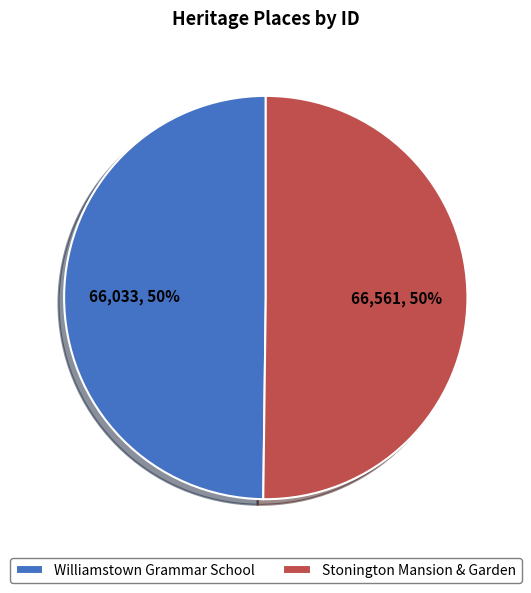

To the nearest percent, what portion does Williamstown Grammar School represent?

50%